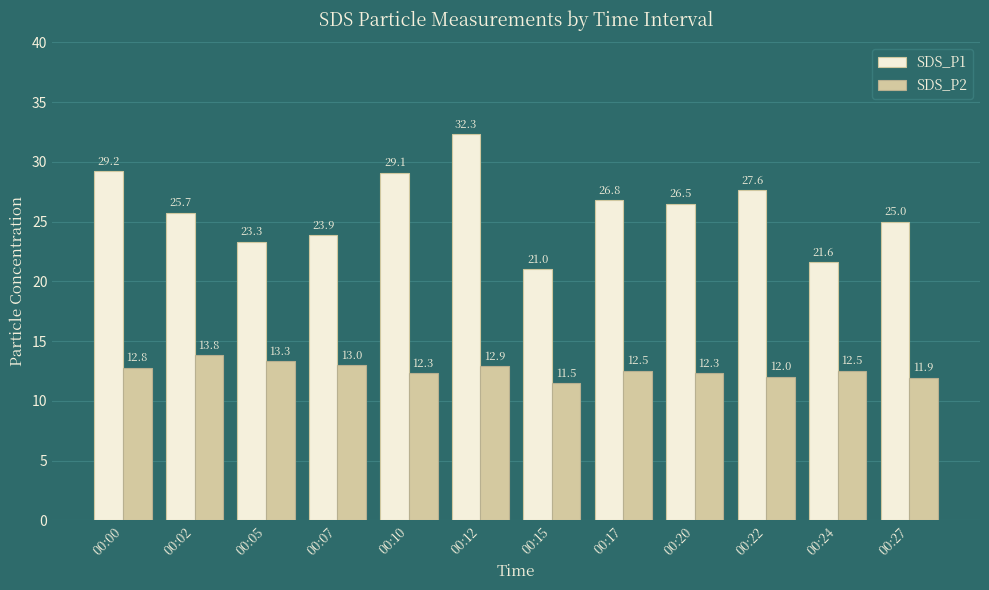

At 00:17, list the series in order from smallest to largest.

SDS_P2, SDS_P1